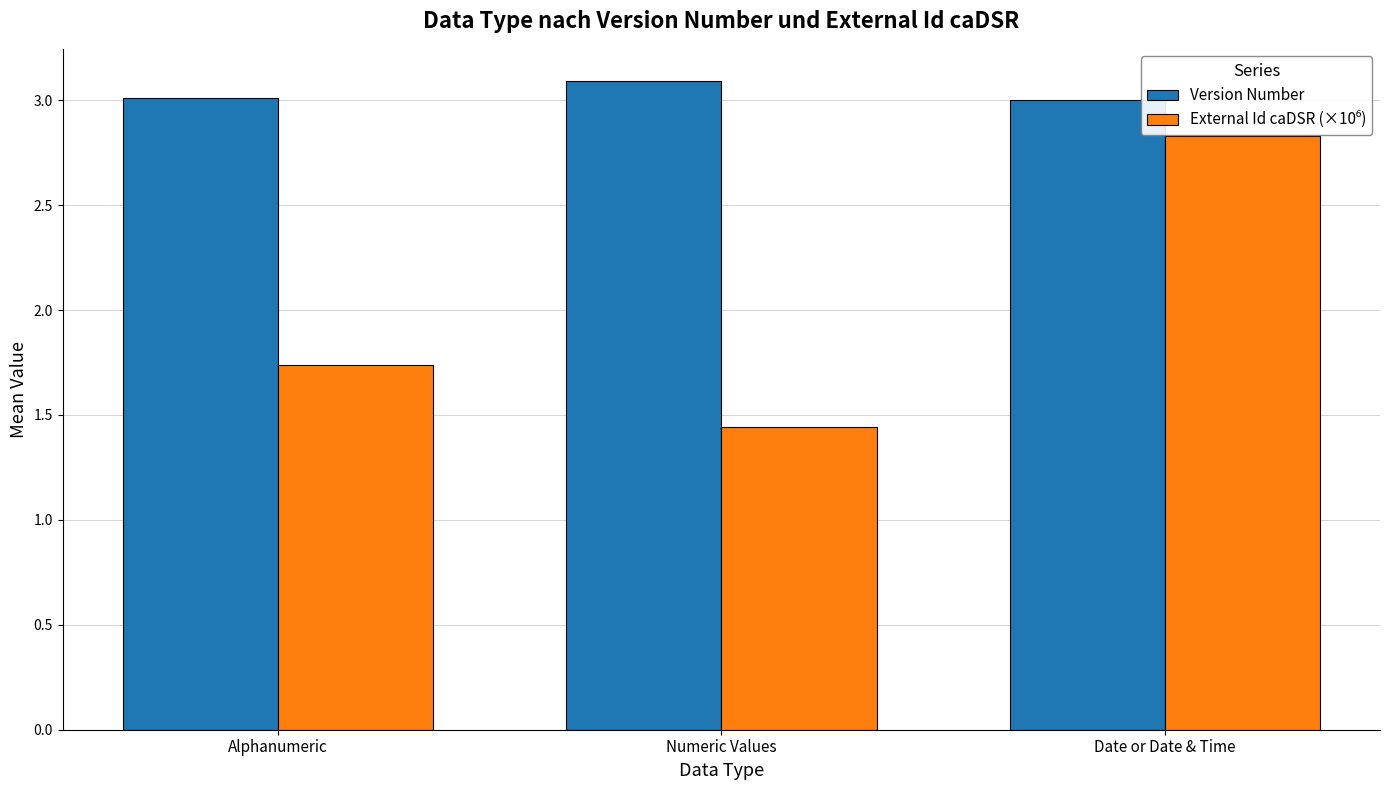

At how many categories does at least one series exceed 1?

3